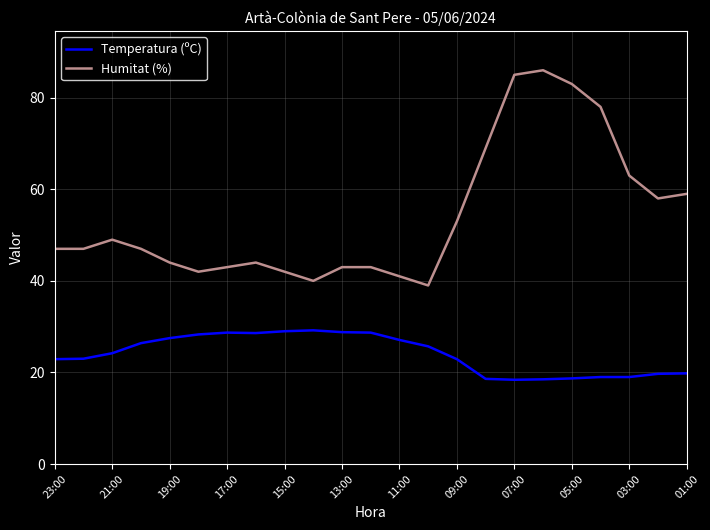

True or false: Temperatura (ºC) and Humitat (%) intersect in this chart.

False